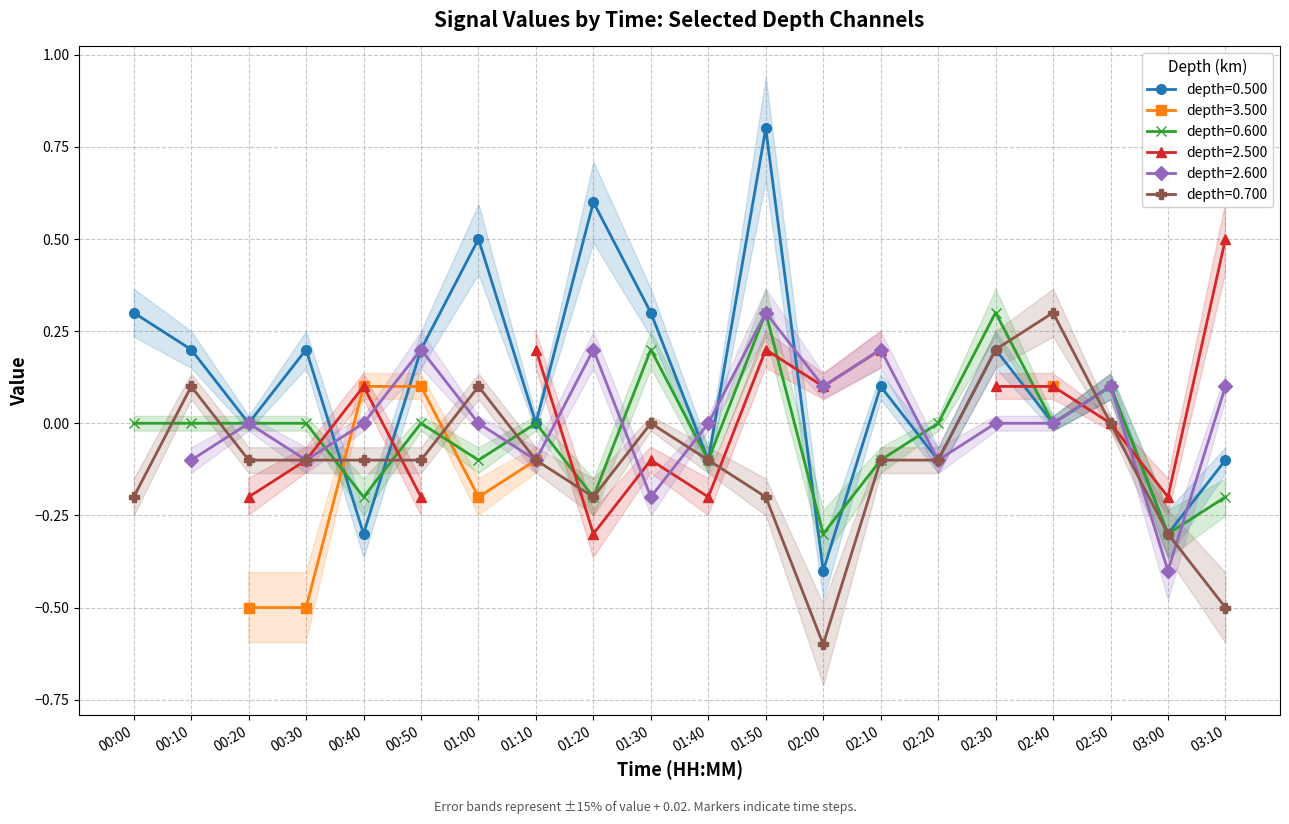

What is the difference between the maximum and second lowest values in the 0.600 series?

0.6